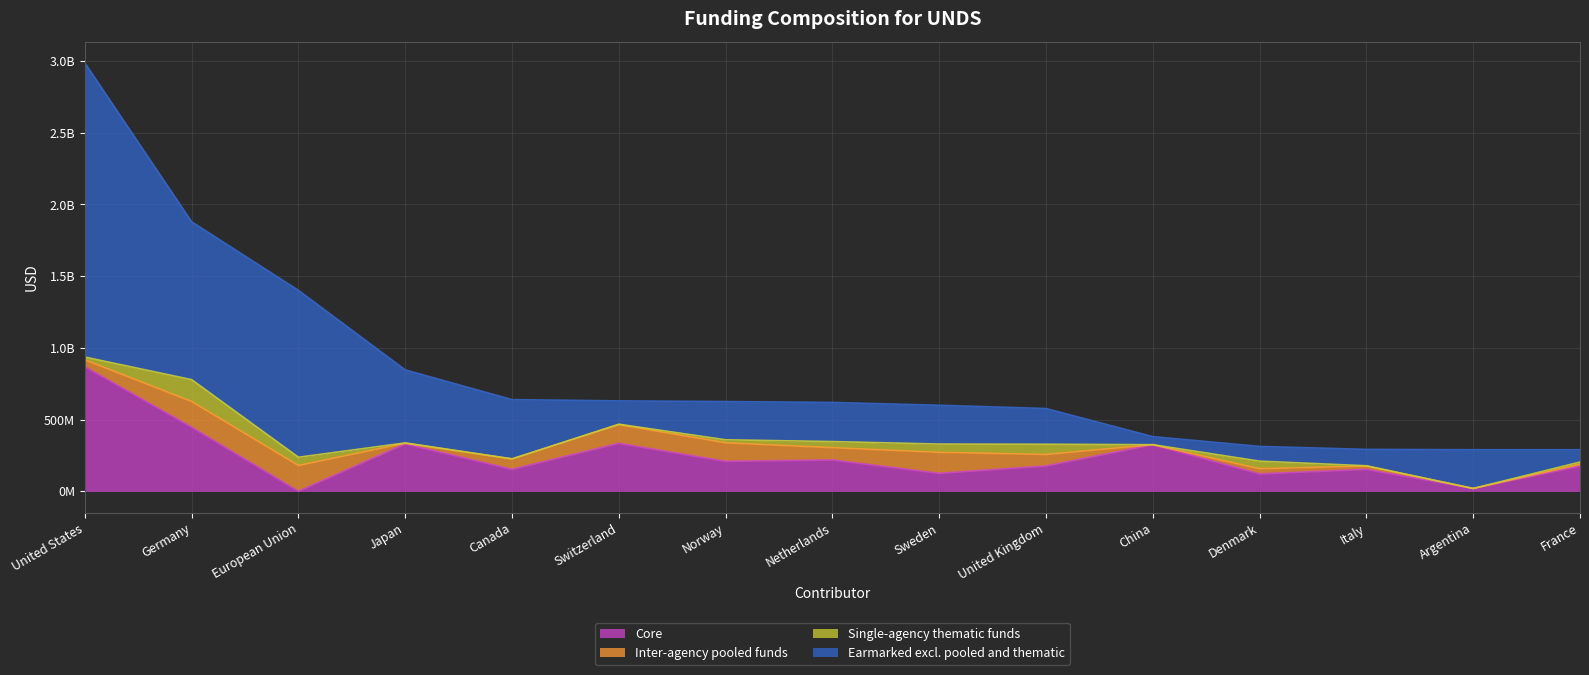

How many data points in Inter-agency pooled funds are less than 72758285?

7